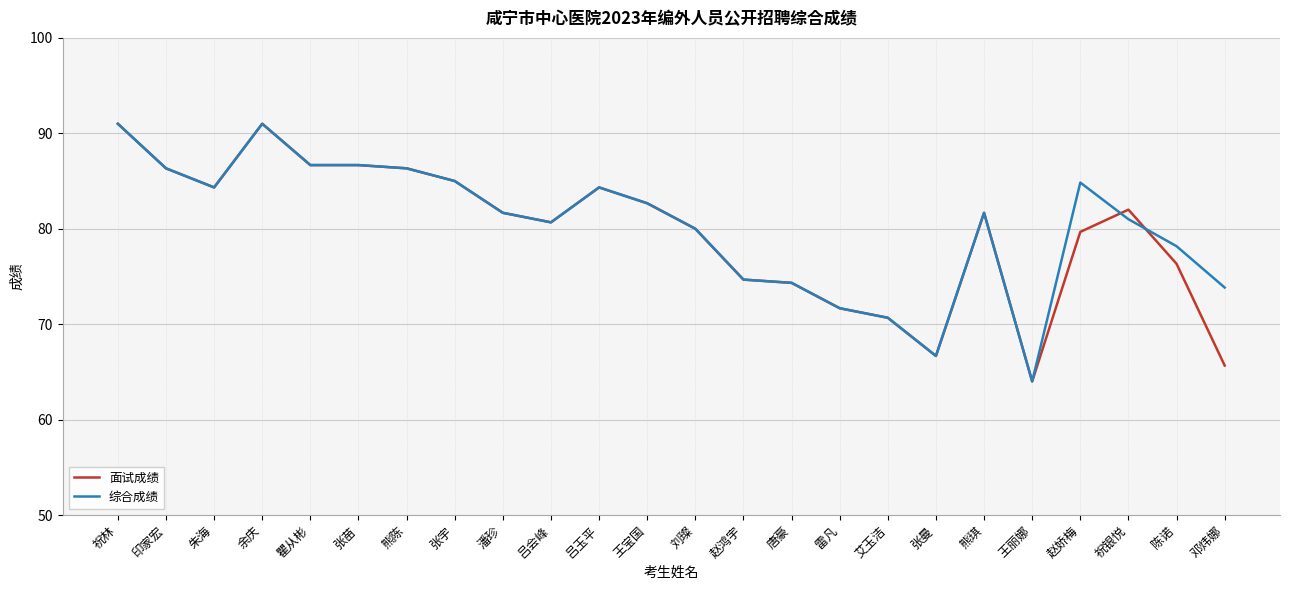

How many lines are shown in the chart?

2